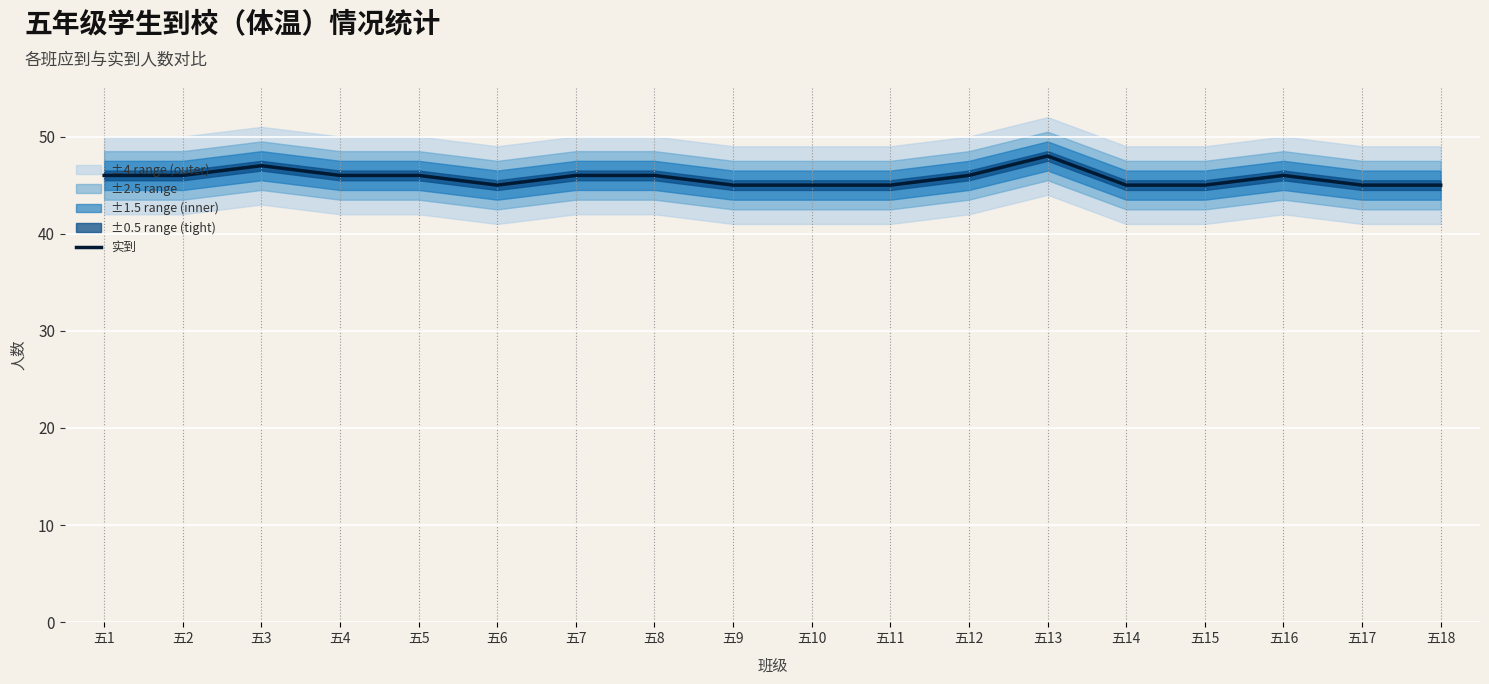

Reading left to right, transcribe all the data shown in this chart.

五1=46	五2=46	五3=47	五4=46	五5=46	五6=45	五7=46	五8=46	五9=45	五10=45	五11=45	五12=46	五13=48	五14=45	五15=45	五16=46	五17=45	五18=45